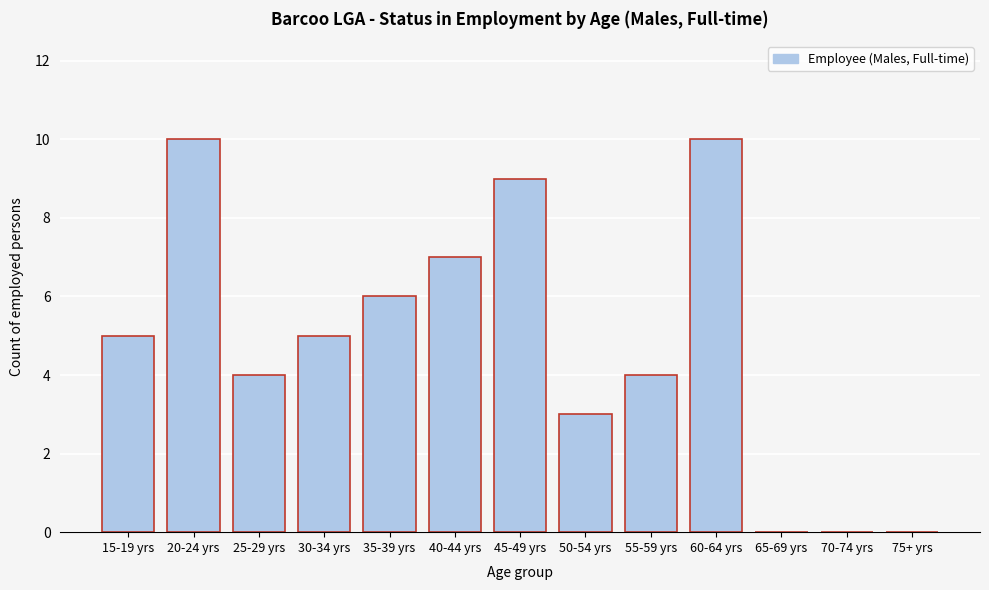

Reading left to right, extract all data points from this chart.

15-19 yrs=5	20-24 yrs=10	25-29 yrs=4	30-34 yrs=5	35-39 yrs=6	40-44 yrs=7	45-49 yrs=9	50-54 yrs=3	55-59 yrs=4	60-64 yrs=10	65-69 yrs=0	70-74 yrs=0	75+ yrs=0